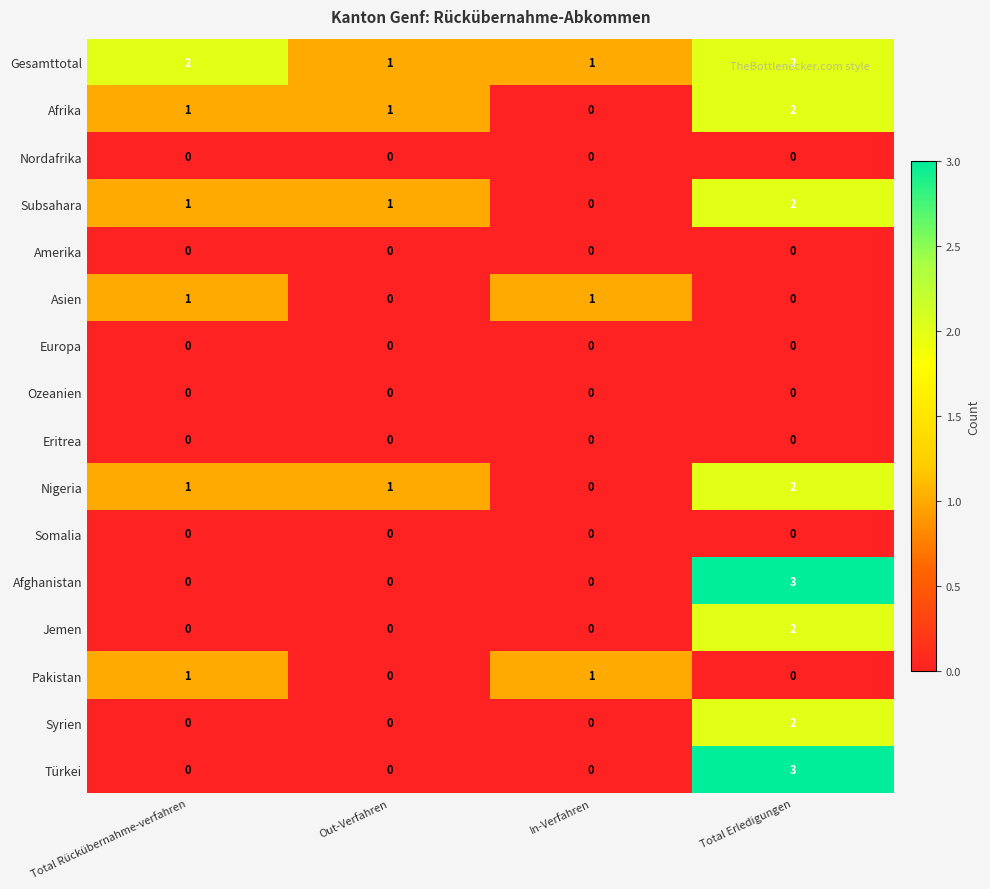

What is the greatest value displayed?

3